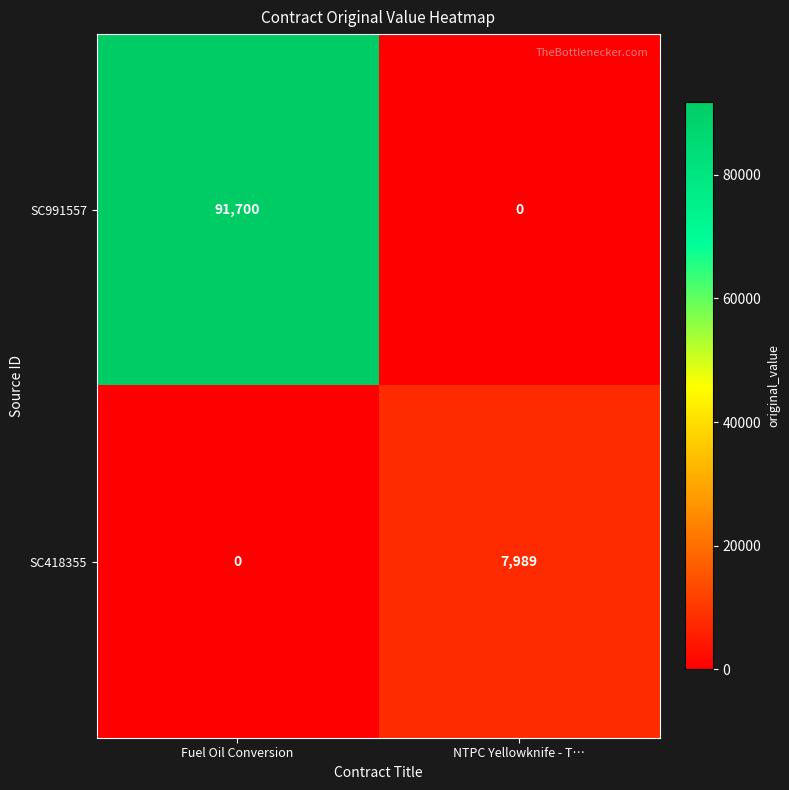

What is the maximum value for SC991557?

91700